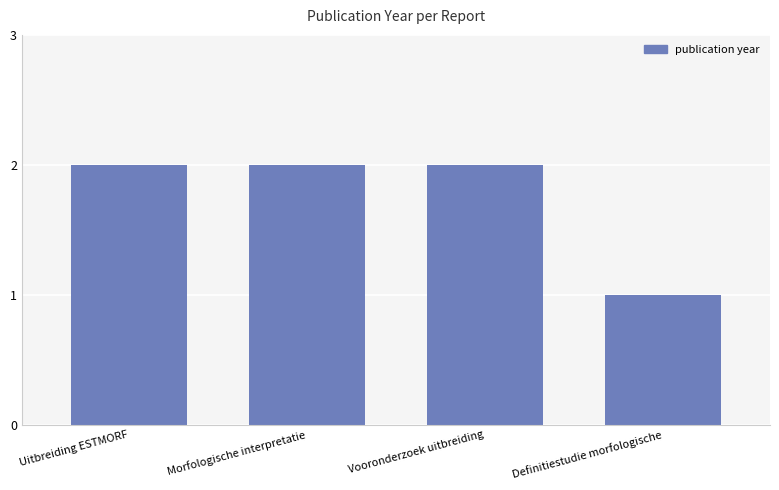

How many bars are there in total?

4